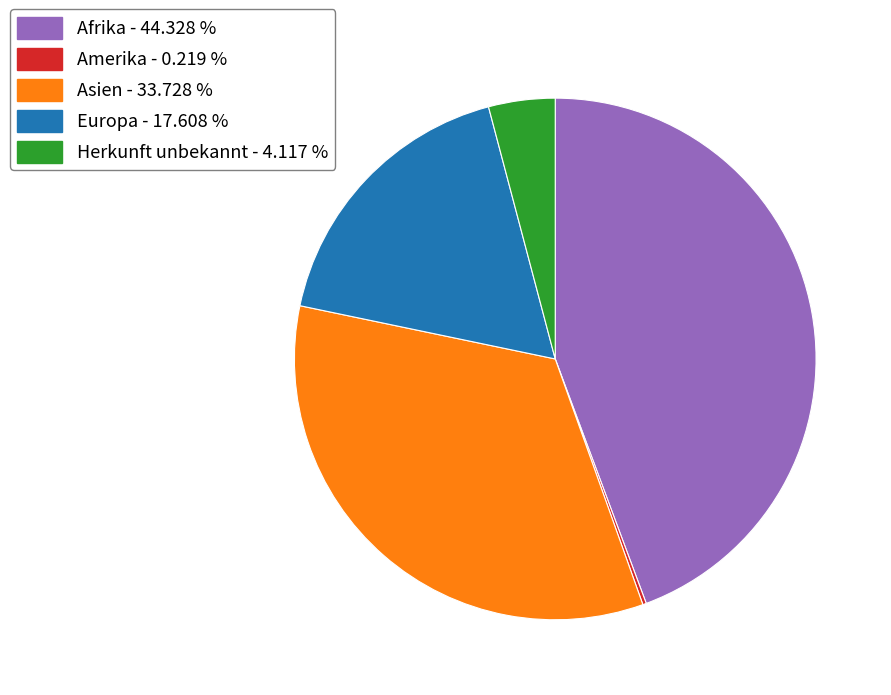

Which category has the biggest portion of the pie?

Afrika - 44.328 %